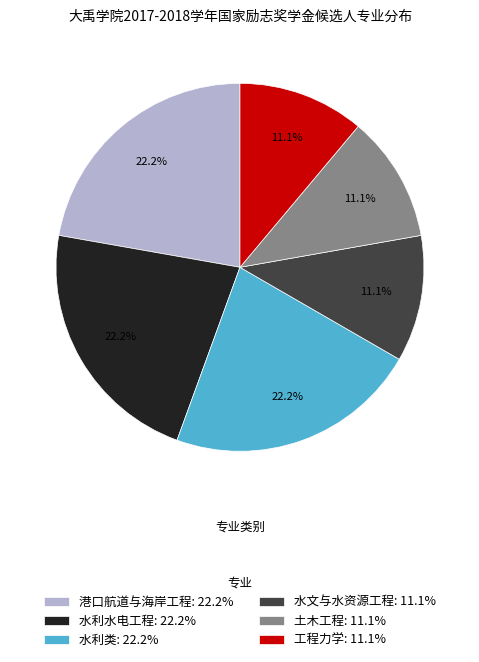

The 工程力学 slice represents 11% of the pie. True or false?

True